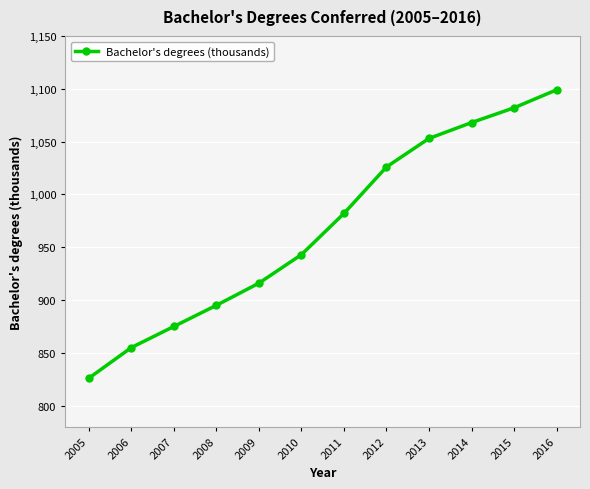

Reading left to right, transcribe all the data shown in this chart.

826	855	875	895	916	943	982	1026	1053	1068	1082	1099